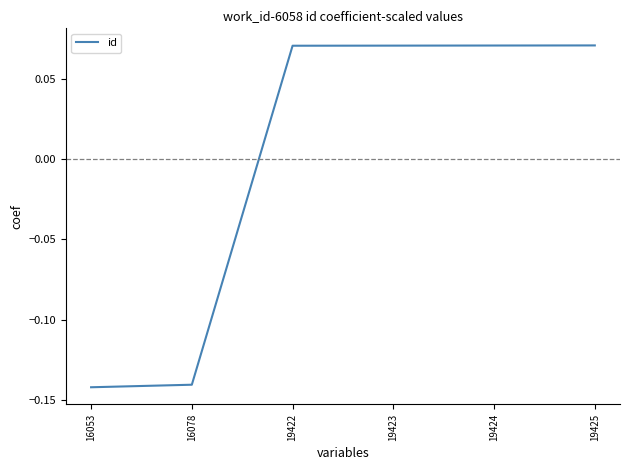

Between 19425 and 16053, which is larger?

19425